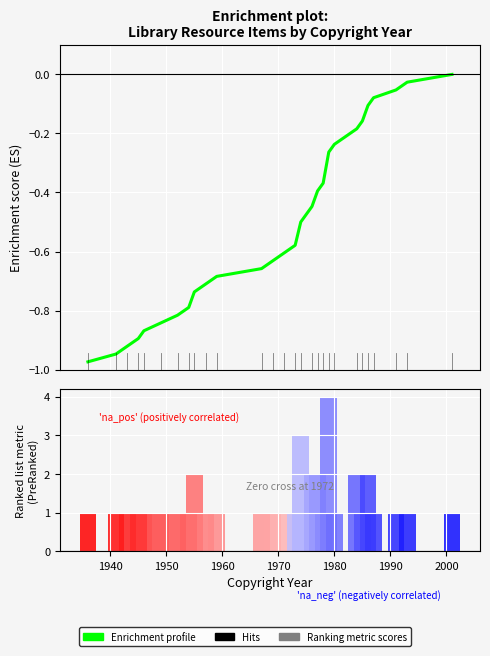

How many bars are there in total?

28